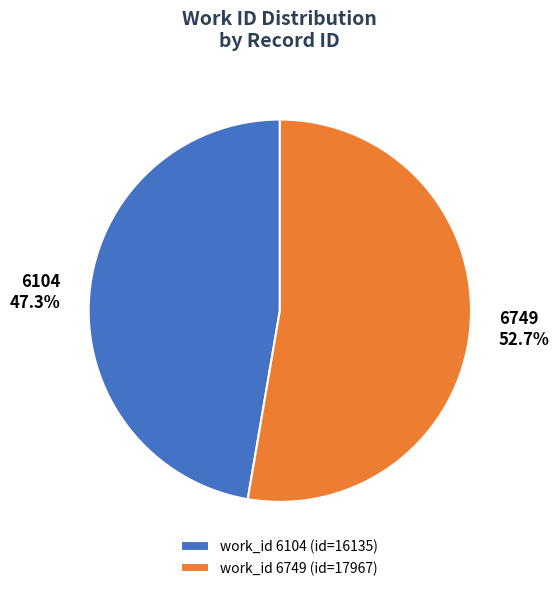

Is there a majority slice in this chart?

Yes